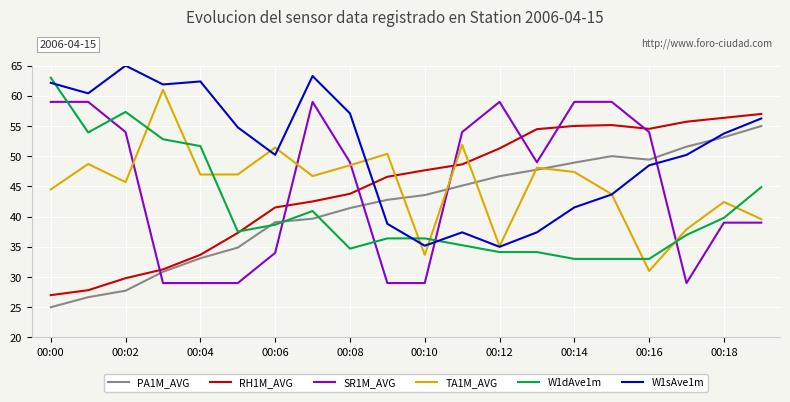

Rank the series by their maximum value, from highest to lowest.

W1sAve1m, W1dAve1m, TA1M_AVG, SR1M_AVG, RH1M_AVG, PA1M_AVG